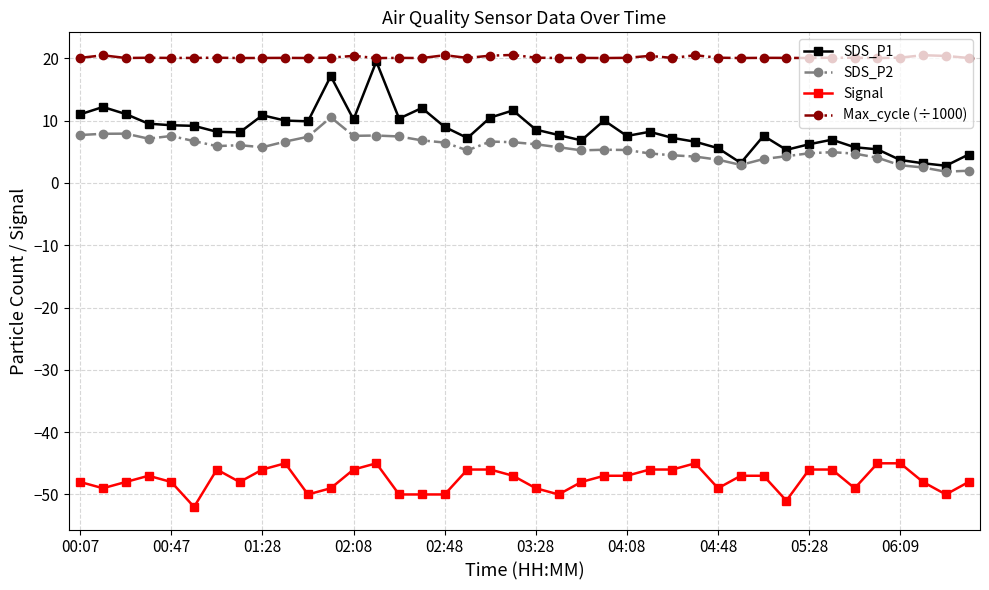

Which series has the widest spread of values?

SDS_P1